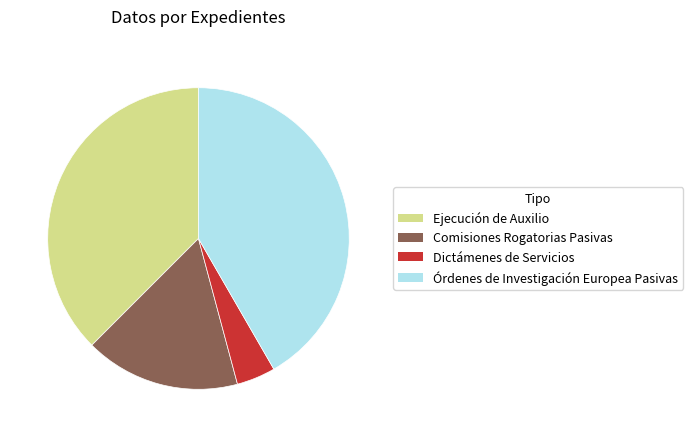

True or false: Órdenes de Investigación Europea Pasivas accounts for 36% of the total.

False